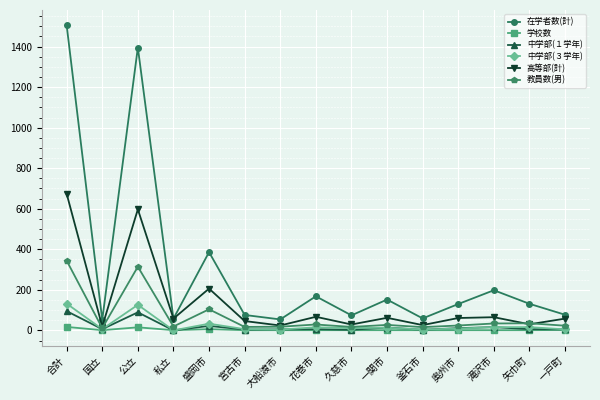

Which series has the widest spread of values?

在学者数(計)